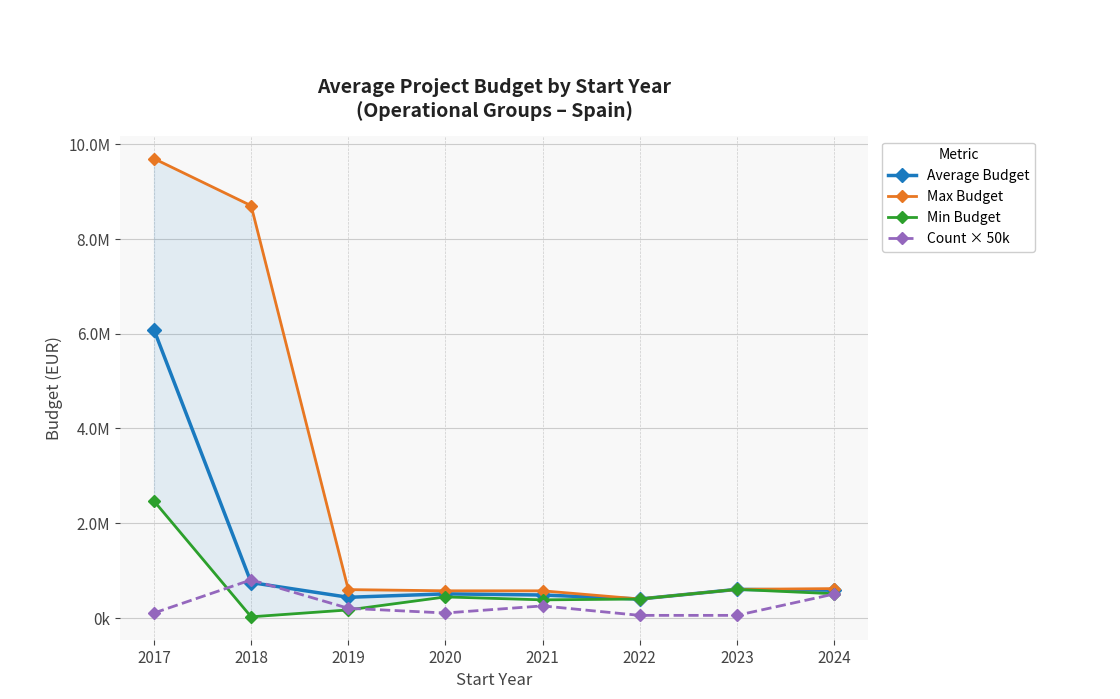

How many series are shown in this chart?

4